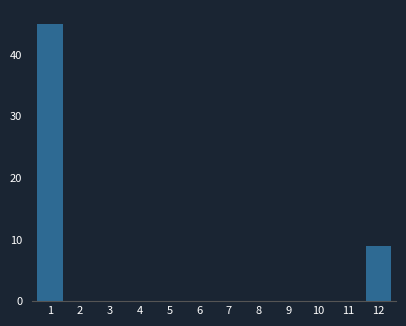

Reading right to left, extract all data points from this chart.

12=9	11=0	10=0	9=0	8=0	7=0	6=0	5=0	4=0	3=0	2=0	1=45